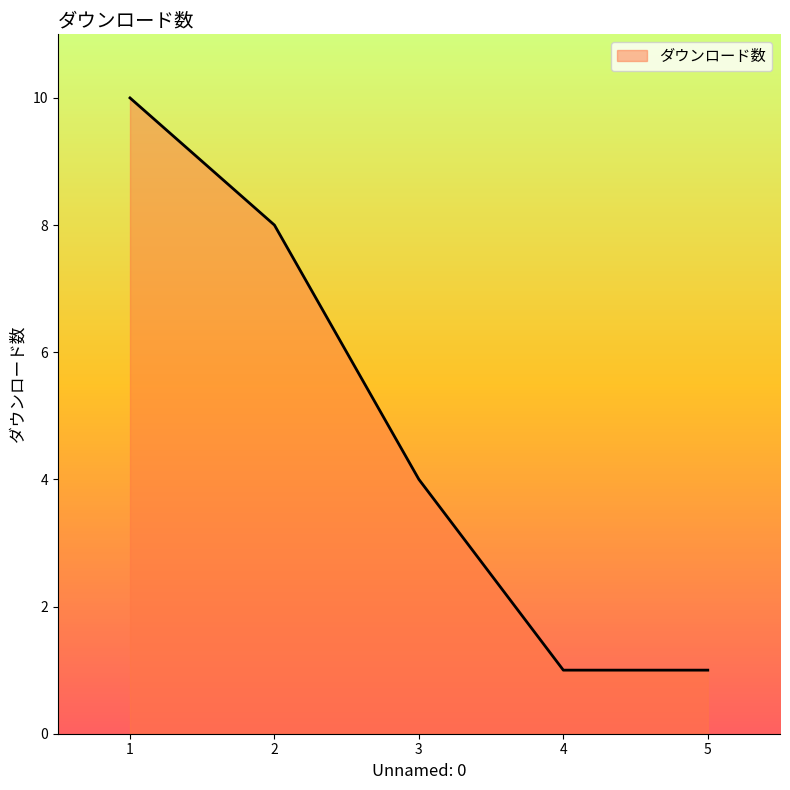

What is the sum of the values at 5 and 3?

5